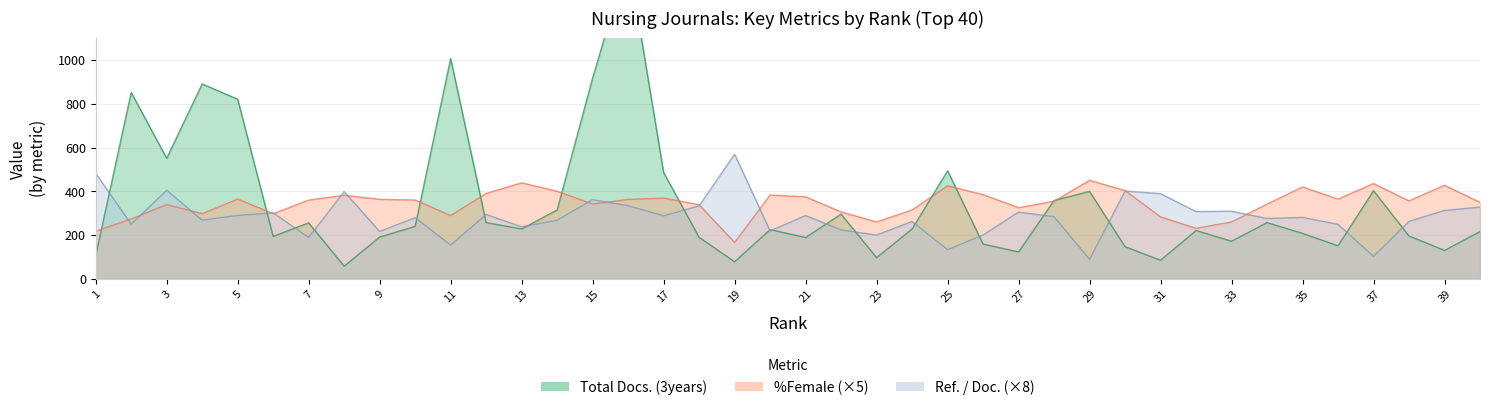

Which category has the highest value across all series?

16